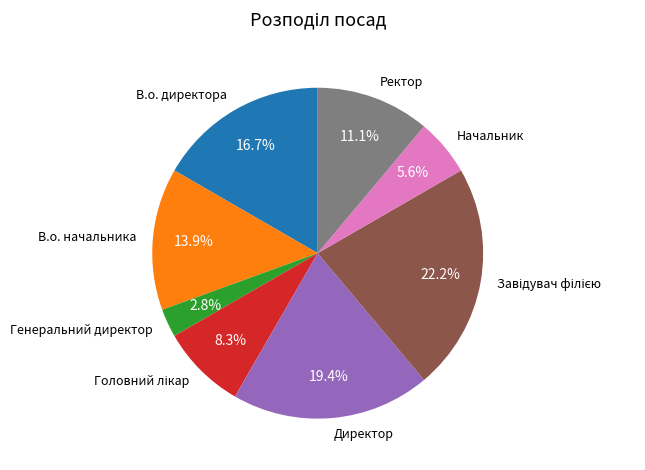

Does В.о. начальника account for over 50% of the chart?

No